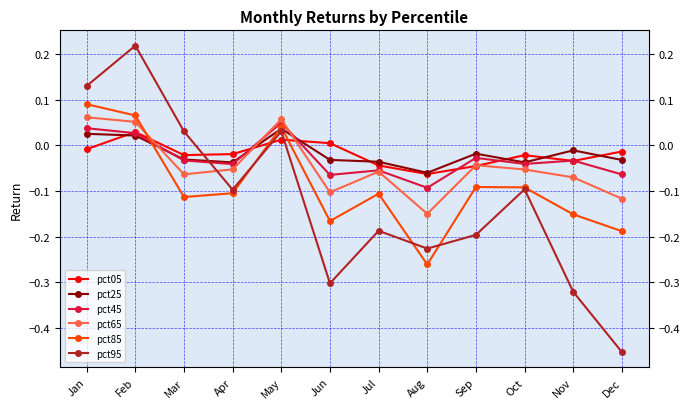

How many interior local valleys does the pct85 series have?

3